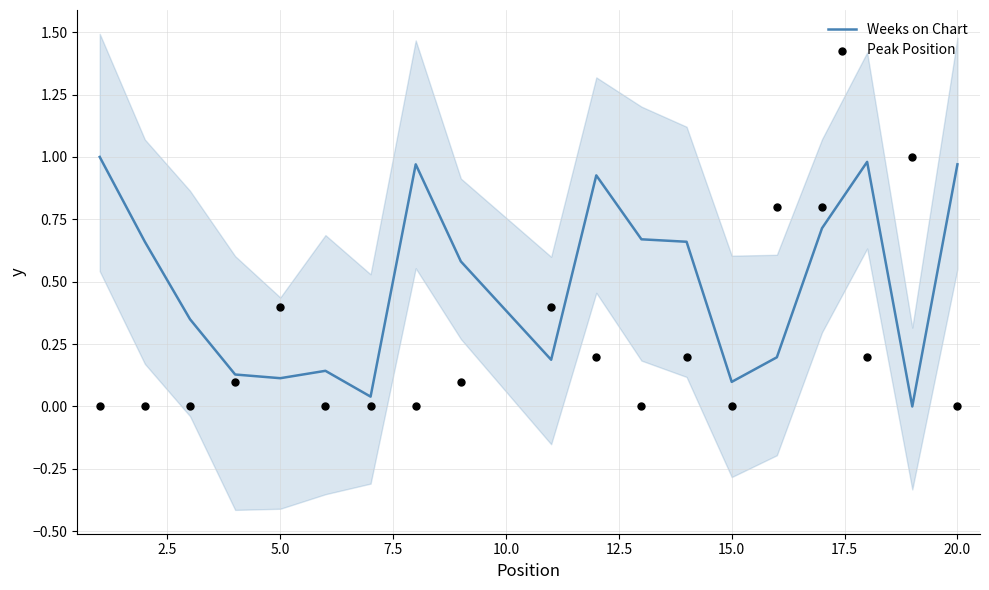

Which series reaches the minimum Y coordinate?

Weeks on Chart